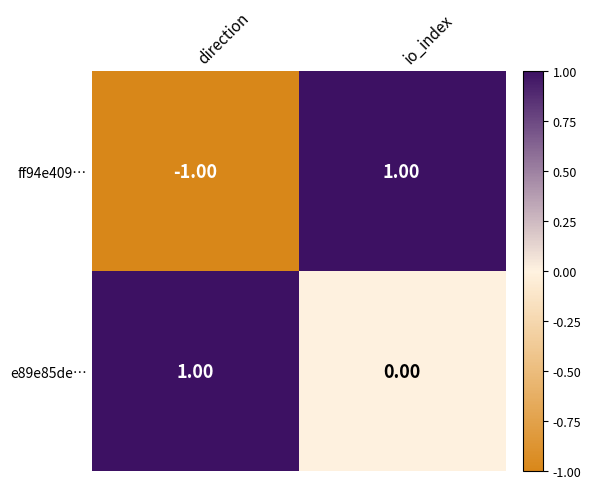

What is the smallest value displayed?

-1